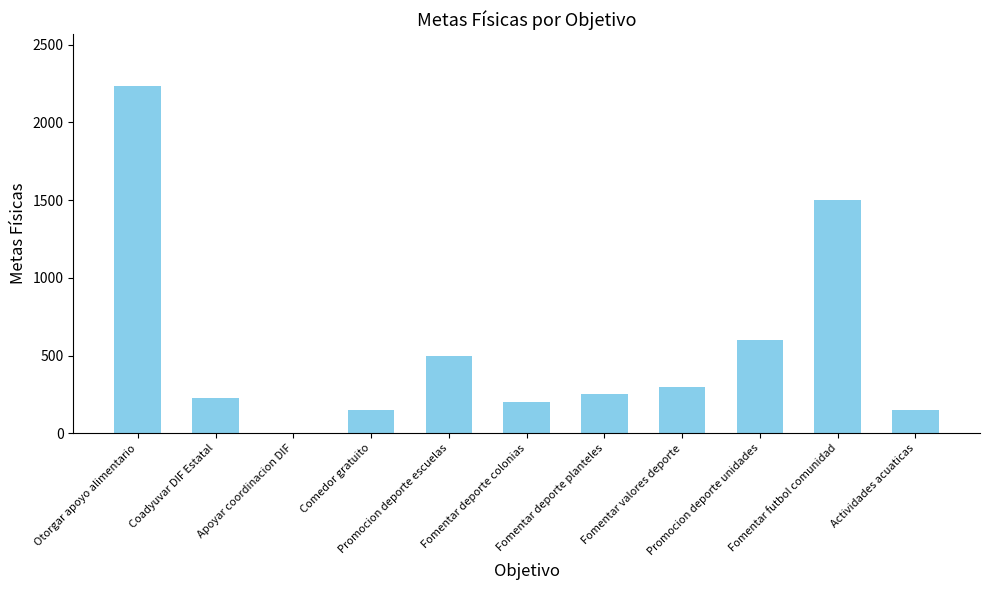

What is the ratio of the value at Promocion deporte unidades to the value at Coadyuvar DIF Estatal?

2.7